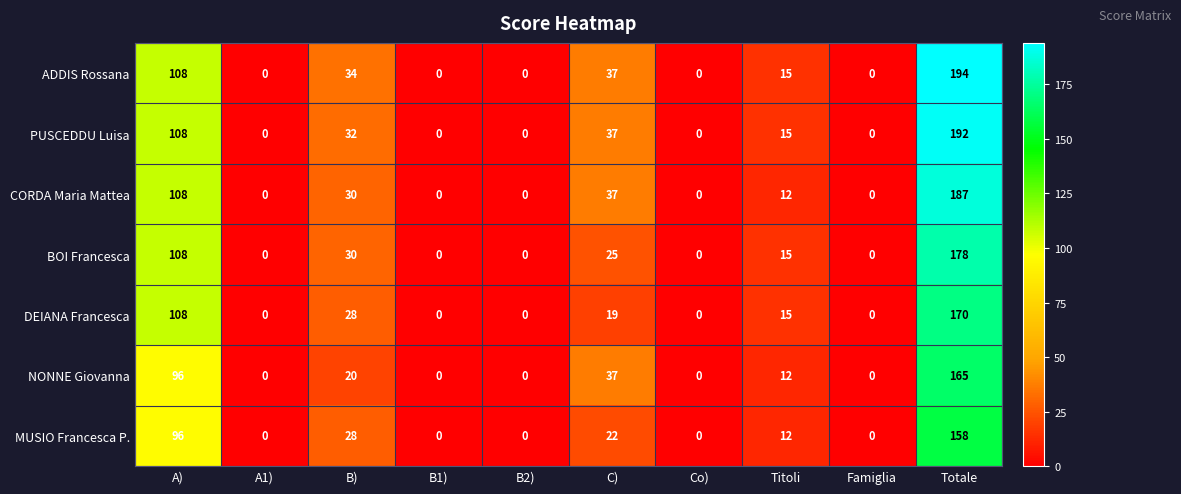

At which category does the chart reach its peak across all series?

Totale